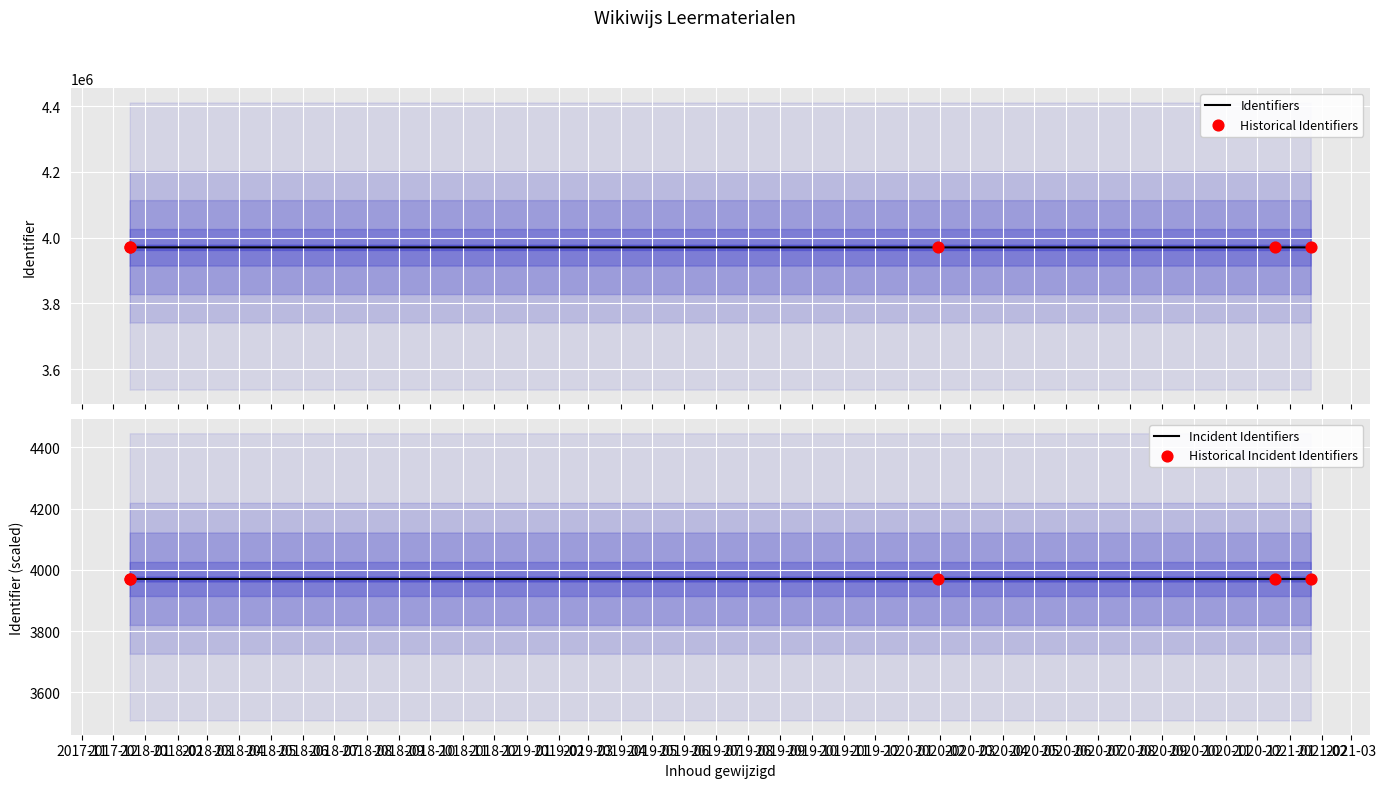

Which series reaches the minimum Y coordinate?

Incident Identifiers